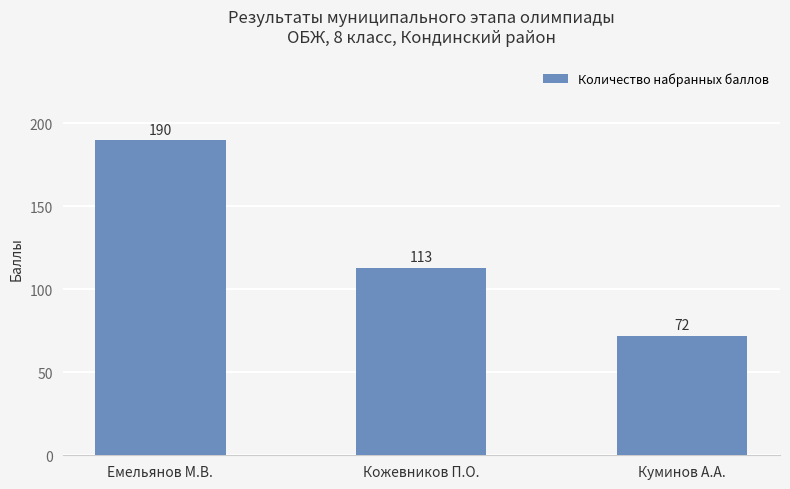

How many data points are less than 113?

1